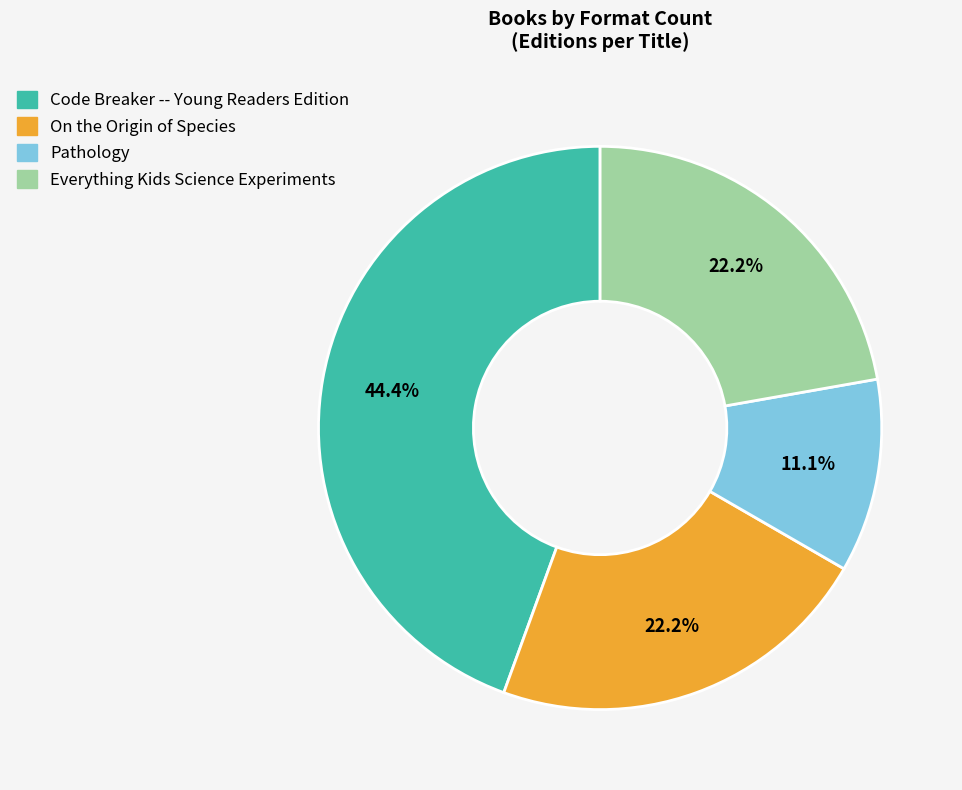

What portion of the pie excludes On the Origin of Species?

77.8%